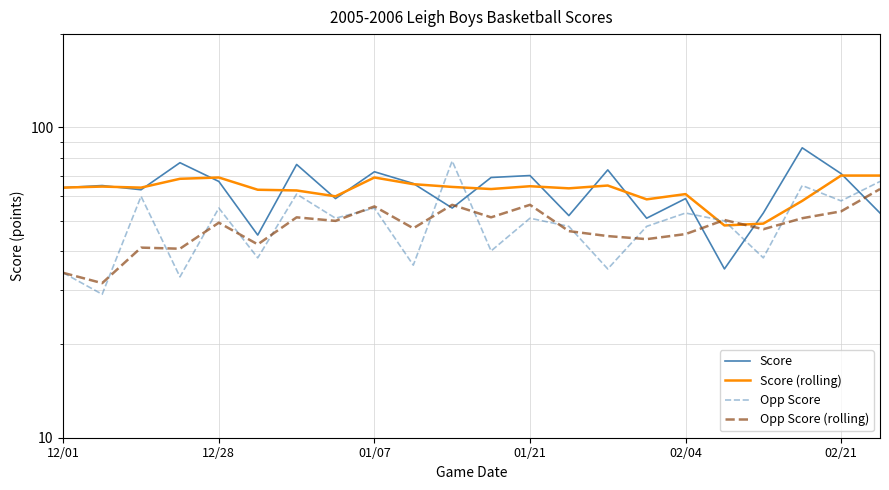

How many times do Score and Opp Score cross each other?

5